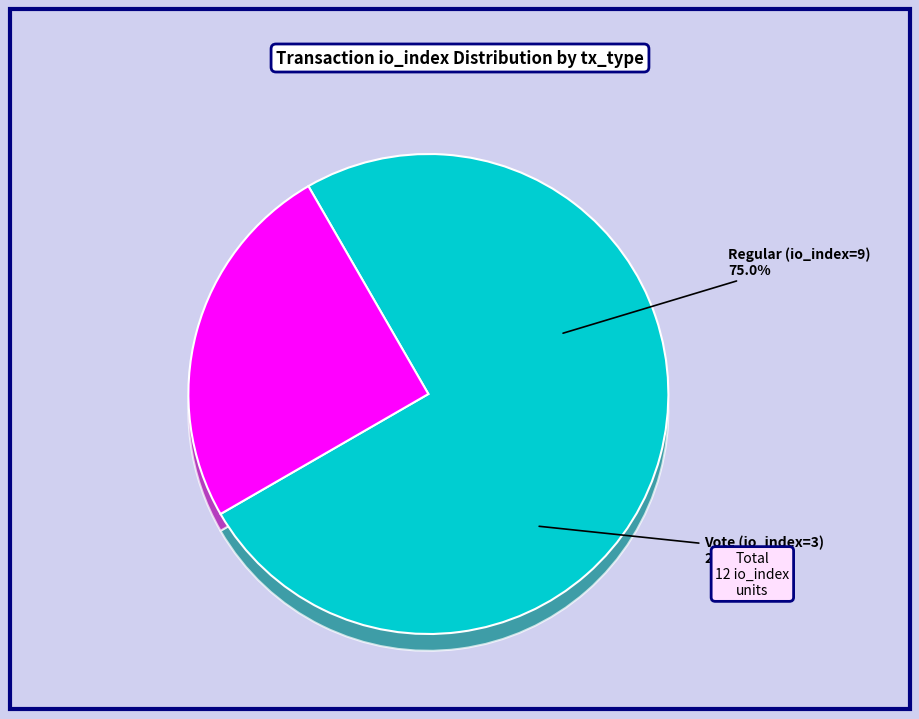

What is the largest slice in the pie chart?

Regular (io_index=9)